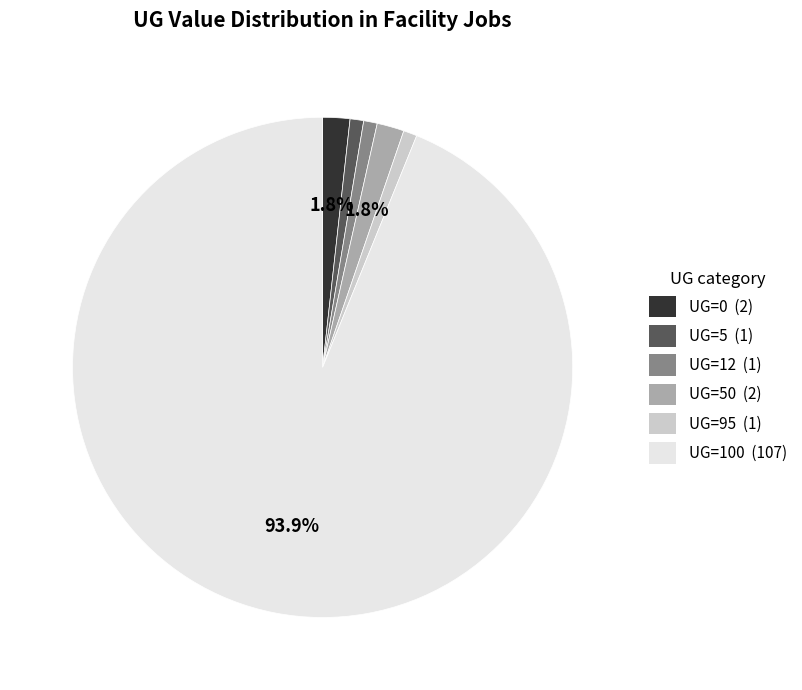

Does any single category account for the majority?

Yes